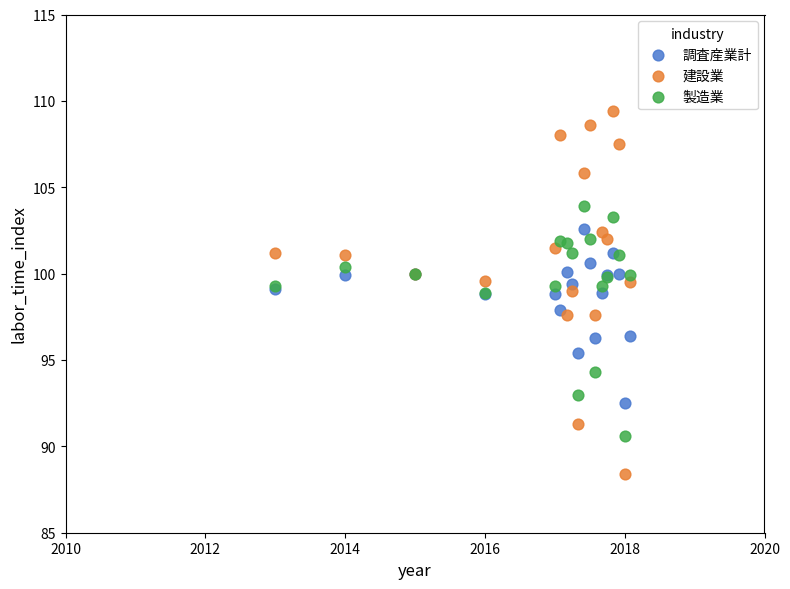

Which series contains the lowest Y value?

建設業